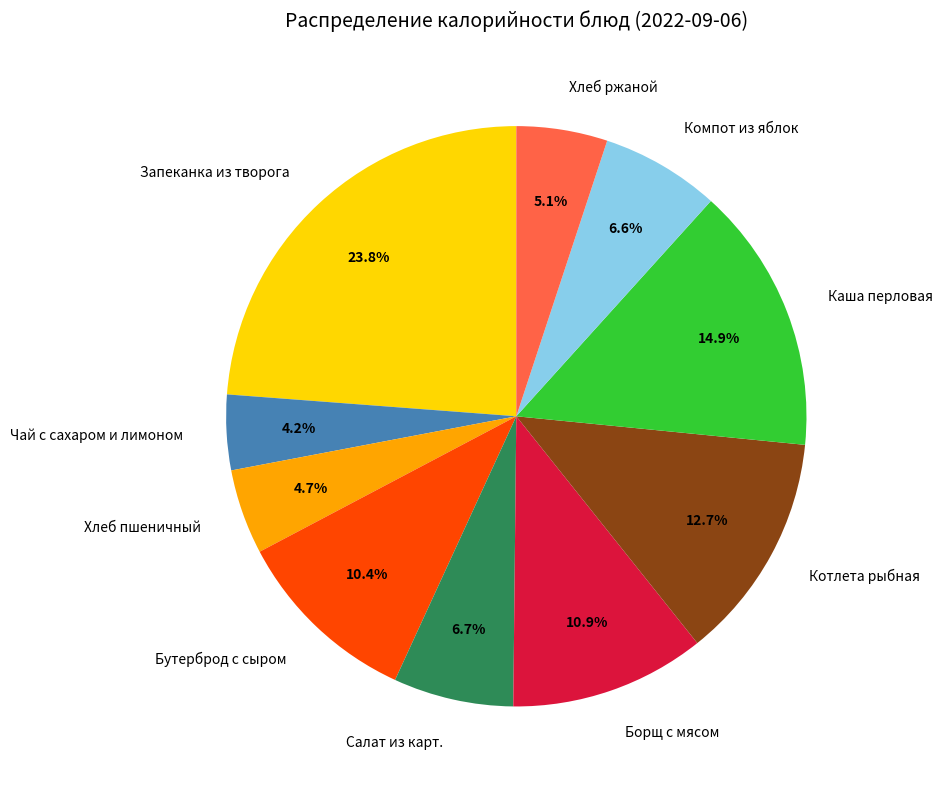

To the nearest percent, what is the average slice percentage?

10%